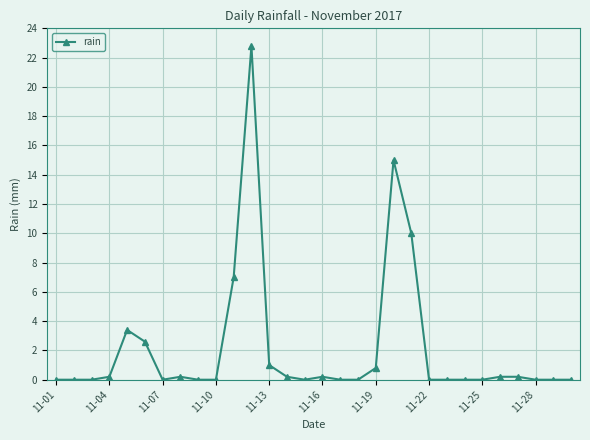

Count the number of data series in this chart.

1